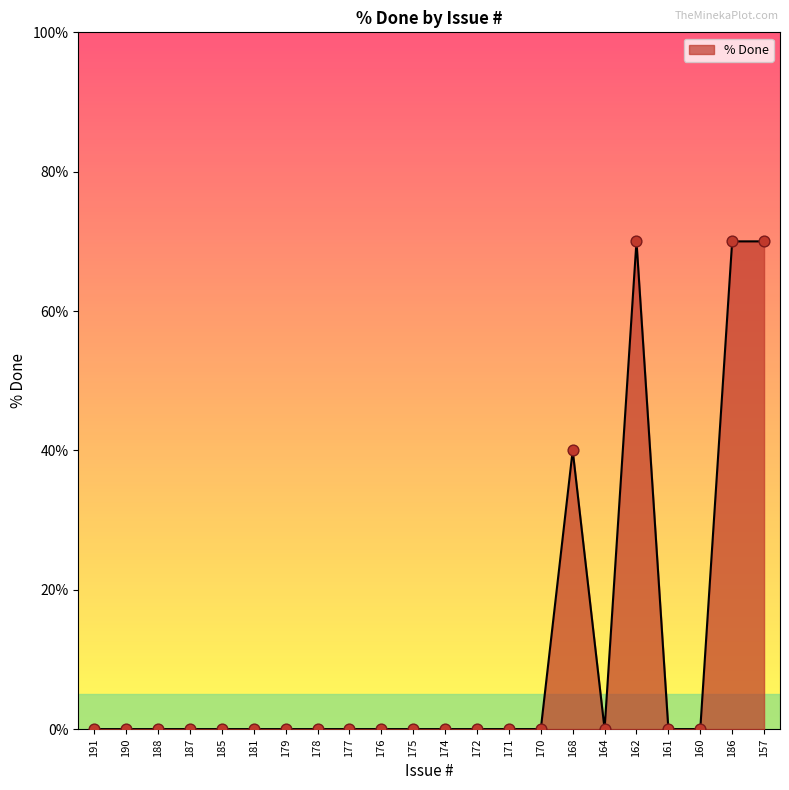

Between 162 and 181, which is larger?

162